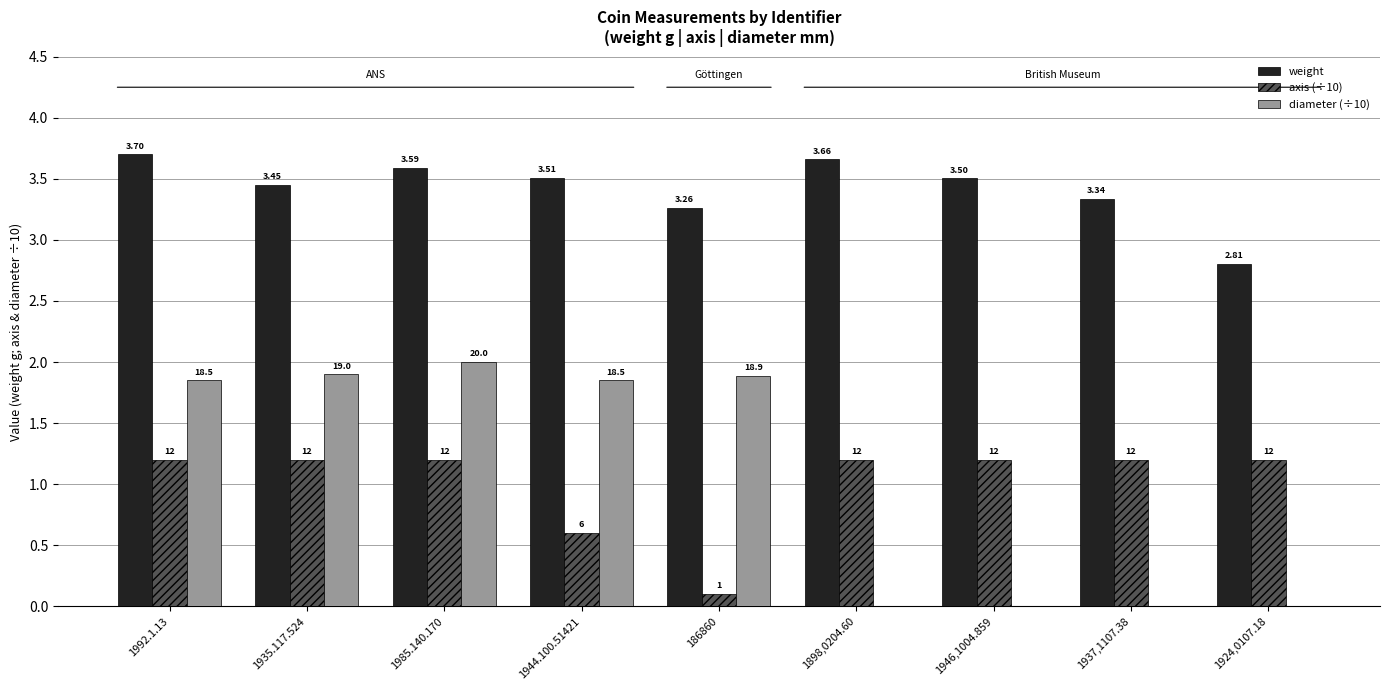

Does the chart contain stacked bars?

No